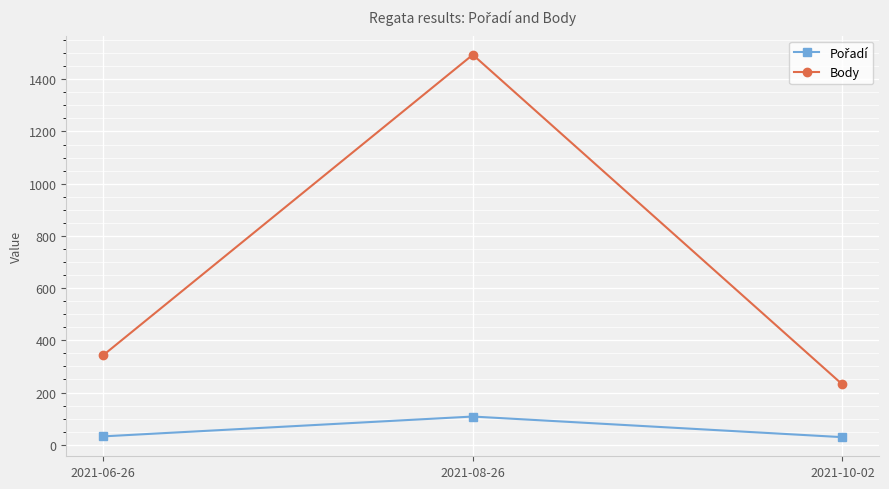

At which category is the sum across all series the highest?

2021-08-26